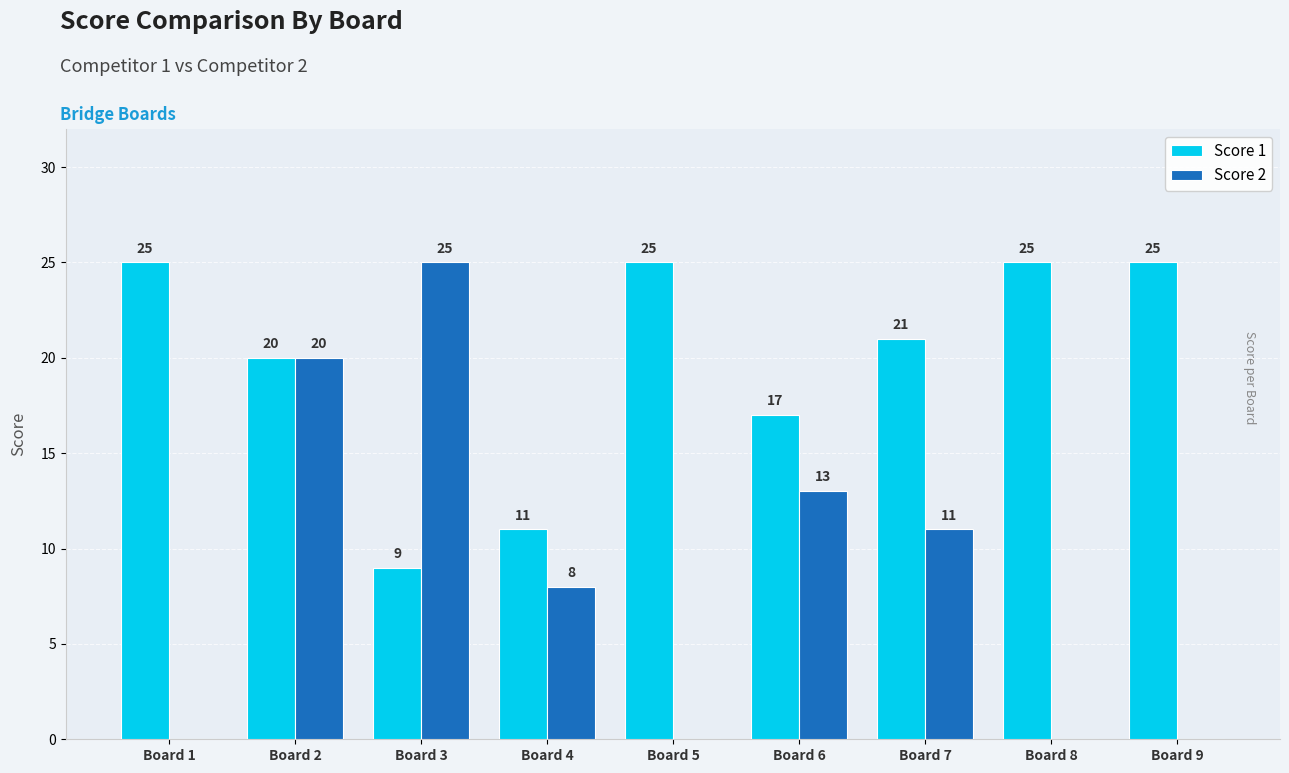

What is the sum of all Score 2 values?

77